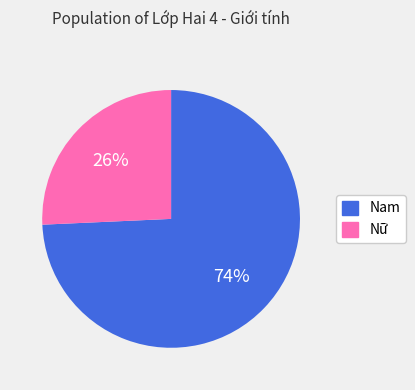

Is it true that Nữ is 26% of the pie?

True